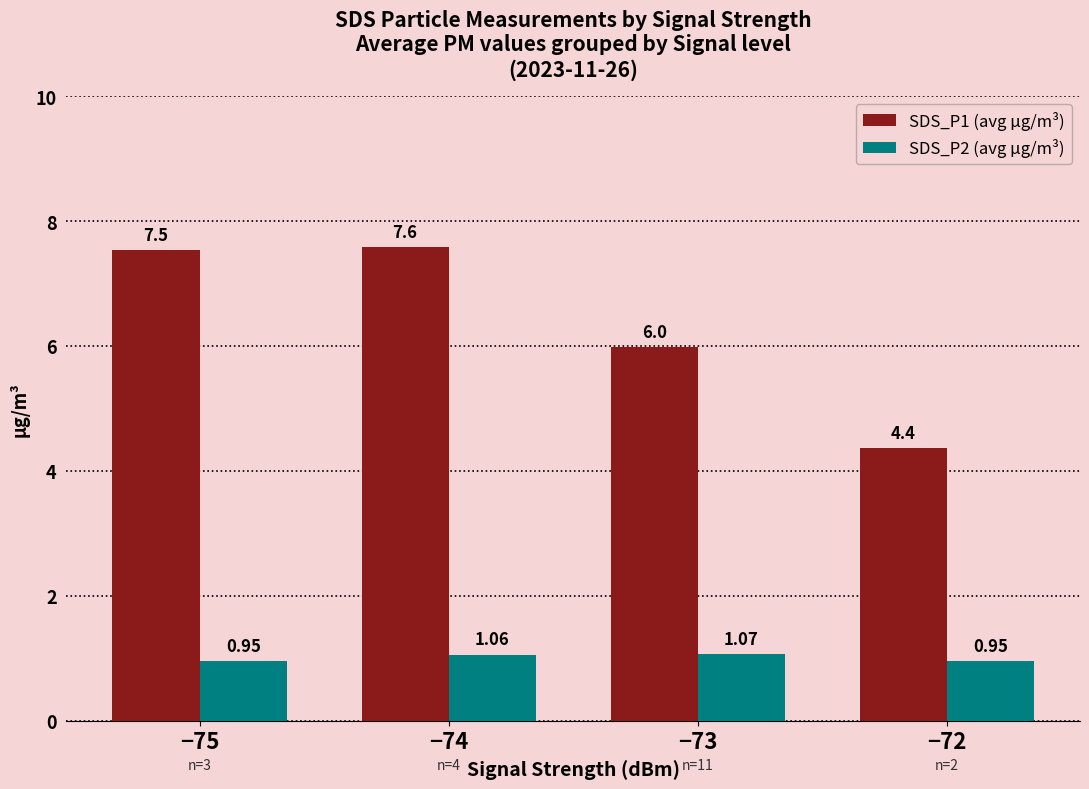

What is the difference between the highest and lowest values at −72?

3.4